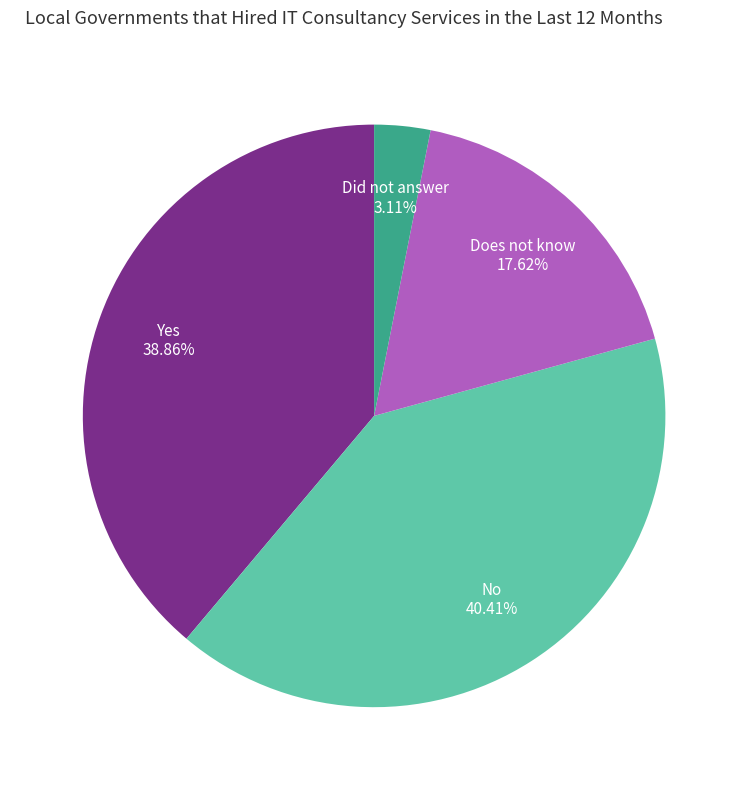

Combined, what portion of the pie is Yes and Did not answer?

42.0%